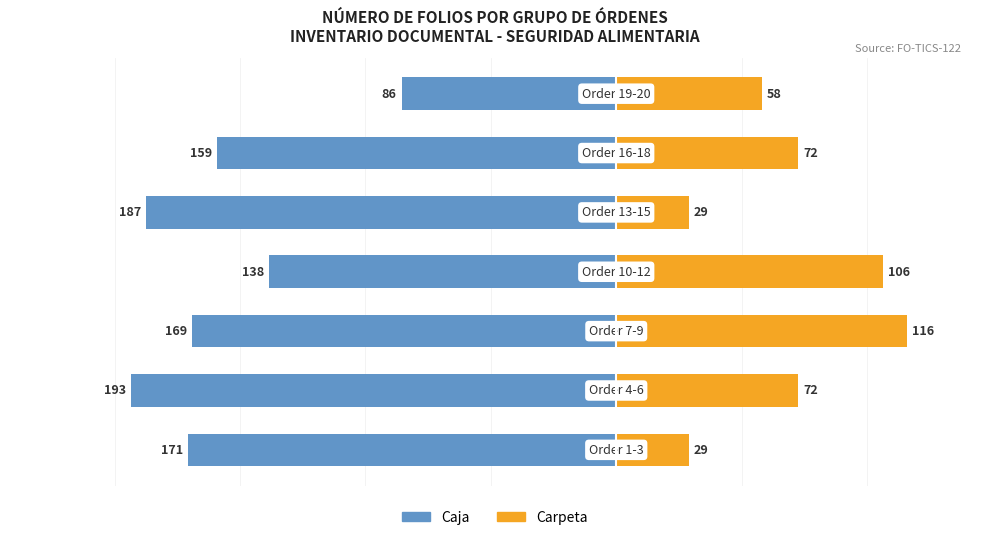

Which series changed the most between 1 and 5?

Caja